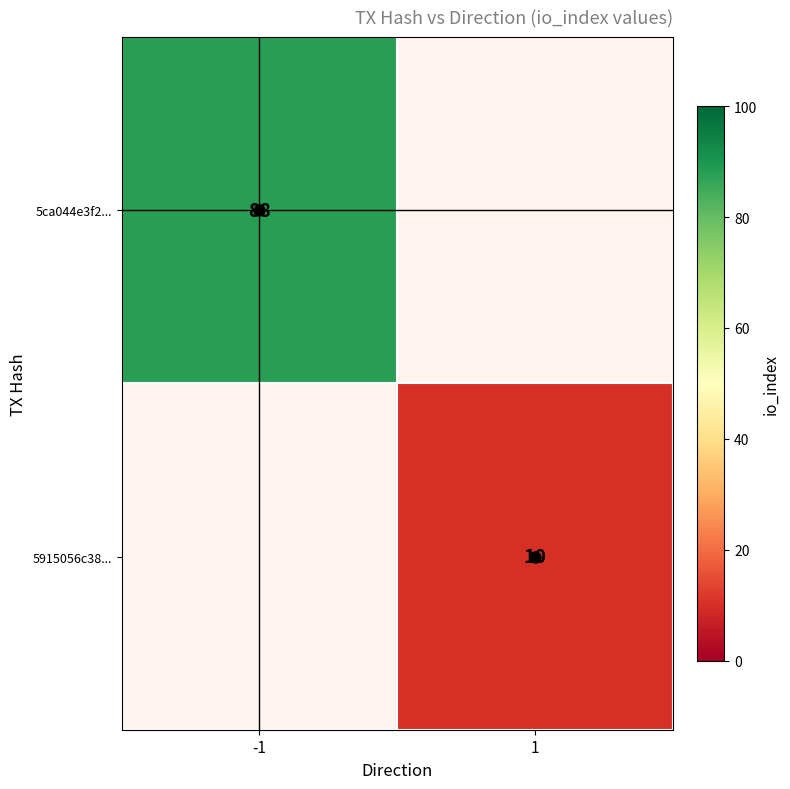

Which label corresponds to the largest value in the chart?

-1